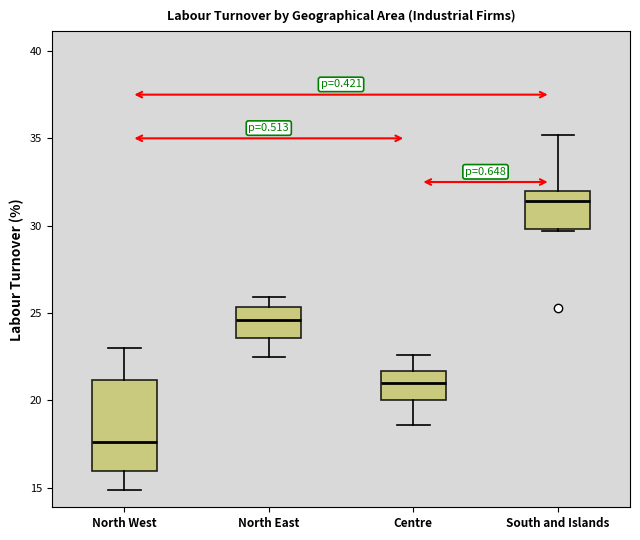

Reading left to right, transcribe this box plot: for each box, give where its median line is, the range the box spans, and where its two whiskers end, as read against the y-axis. The values are not printed on the chart, so give them approximately, as read against the axis.

North West: median 17.5, box 16.0 to 21.0, whiskers 15.0 to 23.0
North East: median 24.5, box 23.5 to 25.5, whiskers 22.5 to 26.0
Centre: median 21.0, box 20.0 to 21.5, whiskers 18.5 to 22.5
South and Islands: median 31.5, box 30.0 to 32.0, whiskers 29.5 to 35.0